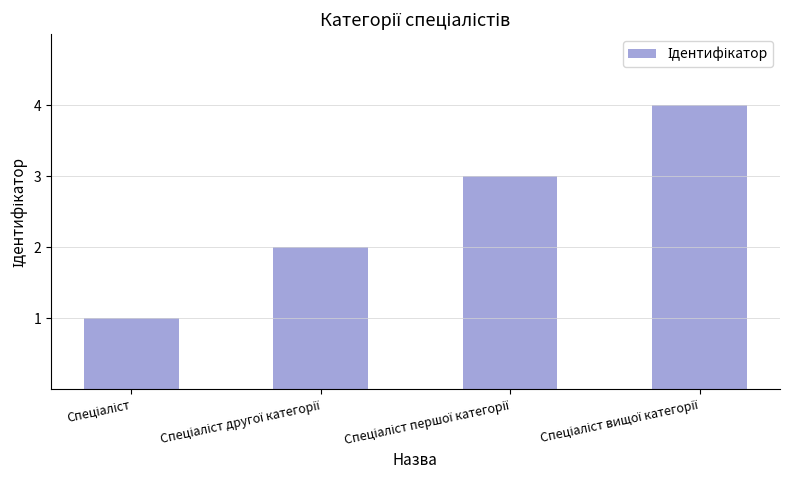

What is the greatest value displayed?

4